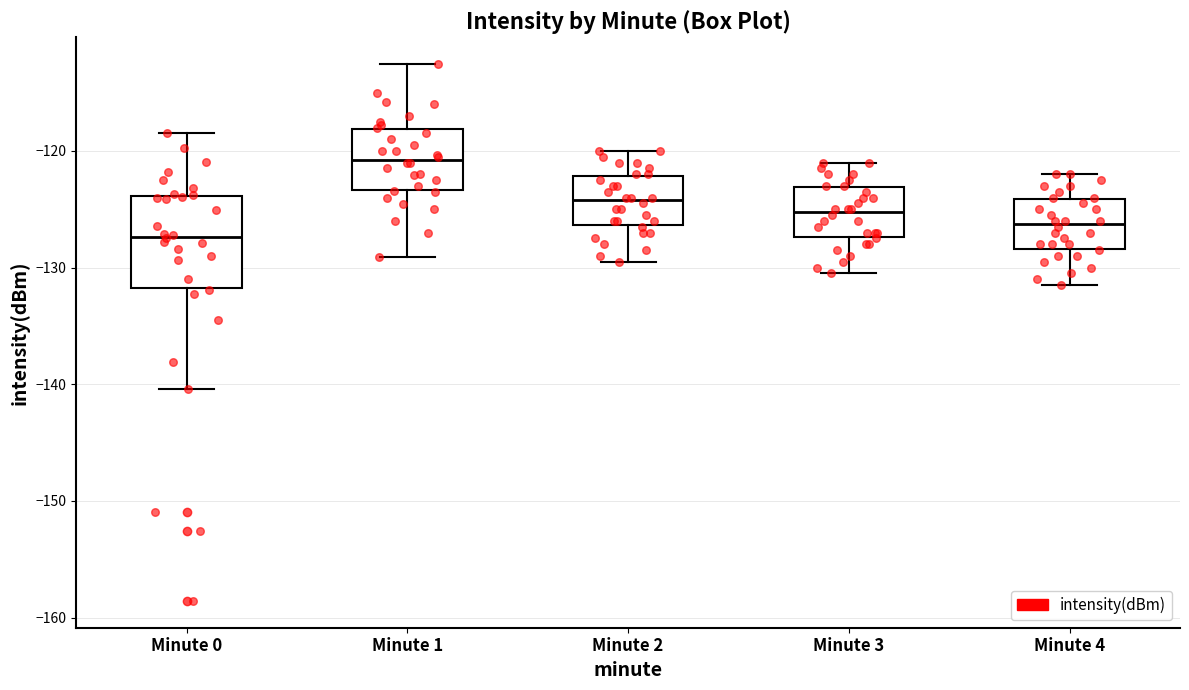

Which box's median line is the lowest?

Minute 0